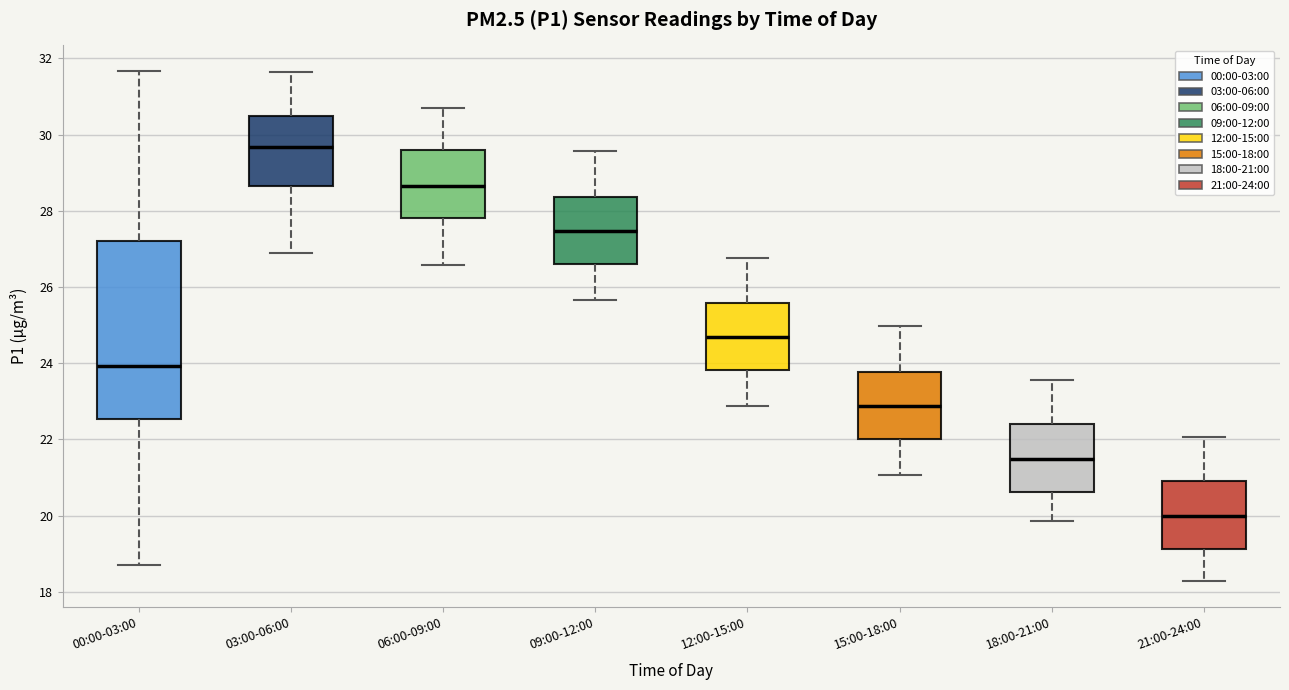

Reading left to right, transcribe this box plot: for each box, give where its median line is, the range the box spans, and where its two whiskers end, as read against the y-axis. The values are not printed on the chart, so give them approximately, as read against the axis.

00:00-03:00: median 24.0, box 22.6 to 27.2, whiskers 18.8 to 31.6
03:00-06:00: median 29.6, box 28.6 to 30.4, whiskers 27.0 to 31.6
06:00-09:00: median 28.6, box 27.8 to 29.6, whiskers 26.6 to 30.8
09:00-12:00: median 27.4, box 26.6 to 28.4, whiskers 25.6 to 29.6
12:00-15:00: median 24.6, box 23.8 to 25.6, whiskers 22.8 to 26.8
15:00-18:00: median 22.8, box 22.0 to 23.8, whiskers 21.0 to 25.0
18:00-21:00: median 21.4, box 20.6 to 22.4, whiskers 19.8 to 23.6
21:00-24:00: median 20.0, box 19.2 to 21.0, whiskers 18.2 to 22.0